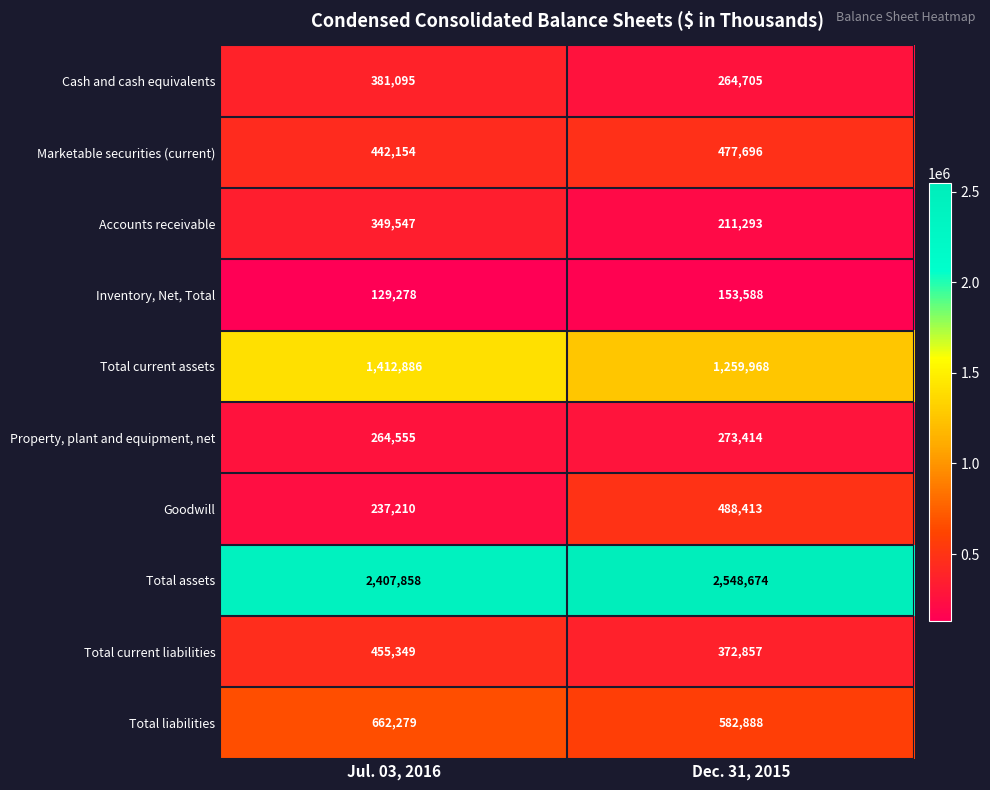

Which series has the largest total across all categories?

Total assets